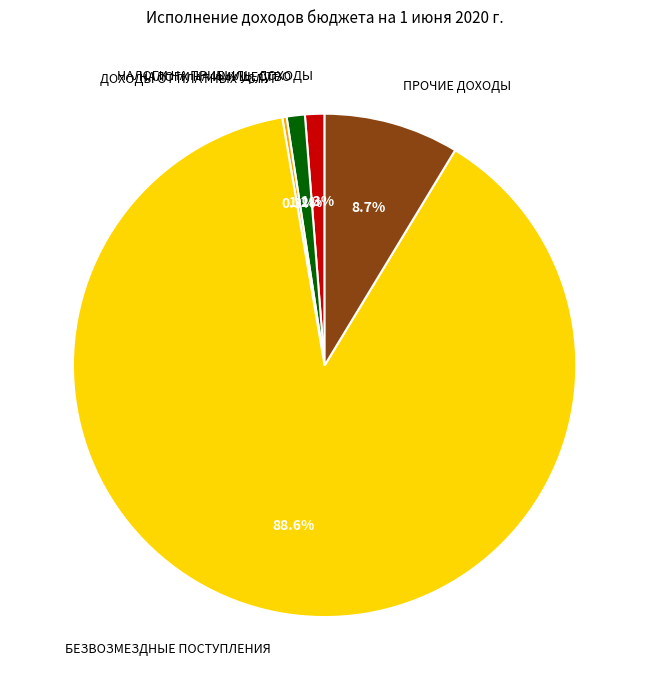

Which category accounts for the majority?

БЕЗВОЗМЕЗДНЫЕ ПОСТУПЛЕНИЯ